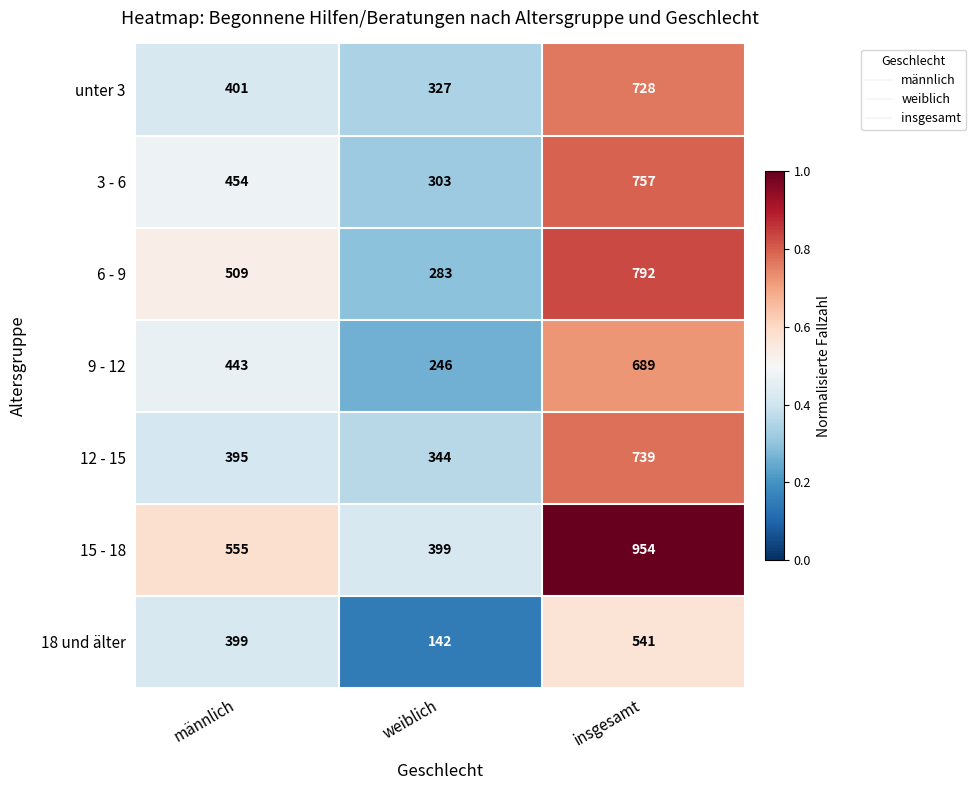

The value of 3 - 6 at insgesamt is 350. True or false?

False